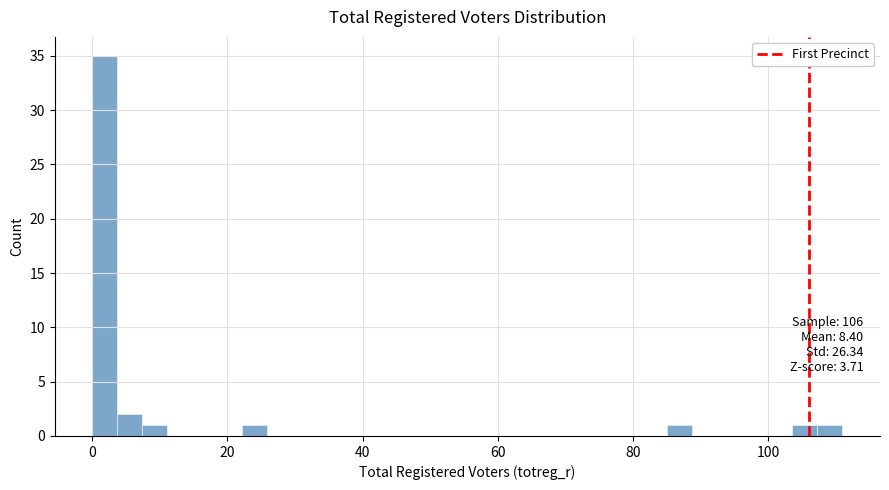

Read against the x-axis, roughly where is the centre of the tallest bar?

2